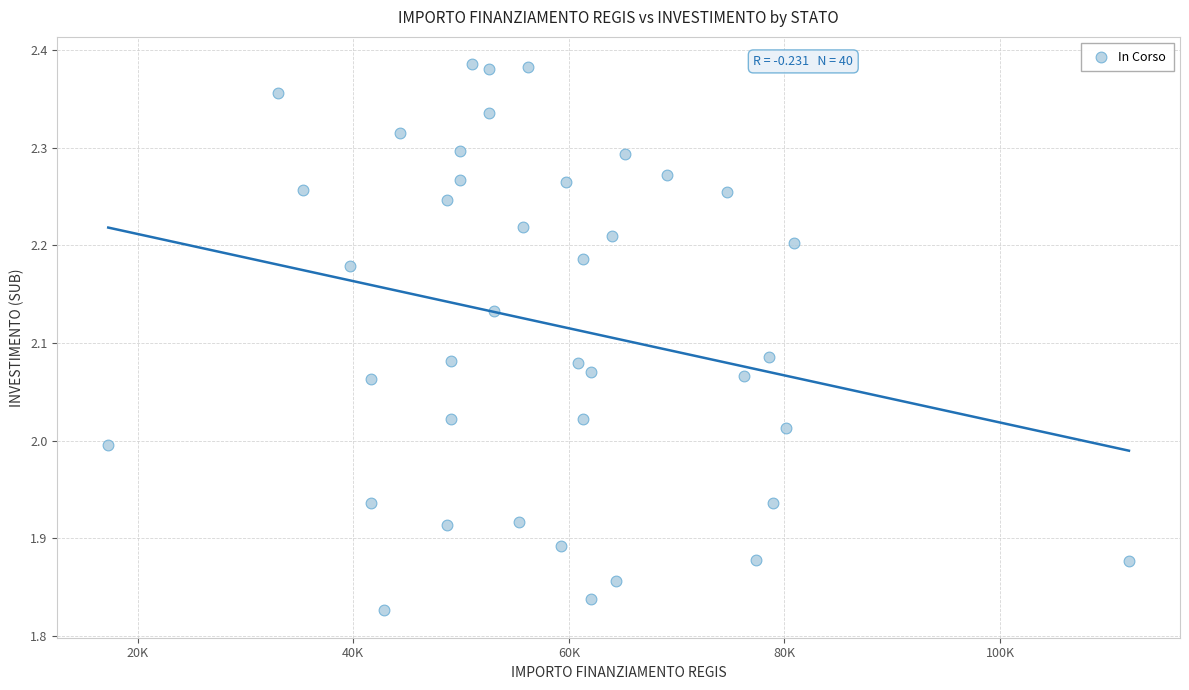

What is the range of X values (max minus min)?

94665.7